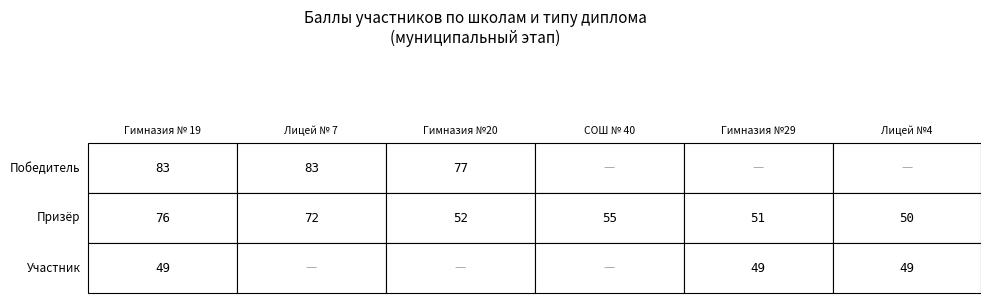

Is the value of Призёр at Победитель greater than the value of Победитель at Участник?

No